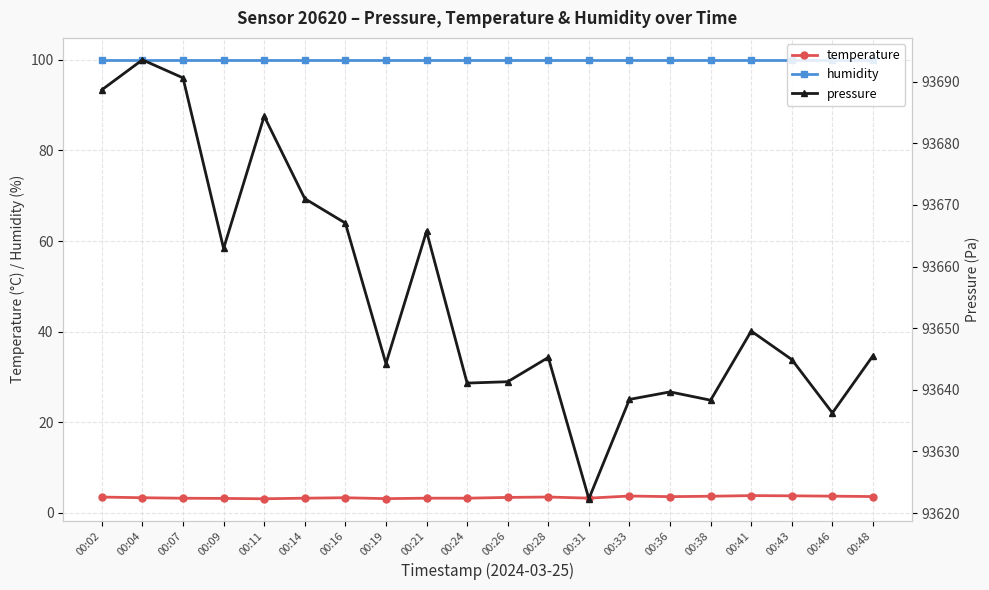

Rank the series at 00:28 from highest to lowest value.

pressure, humidity, temperature